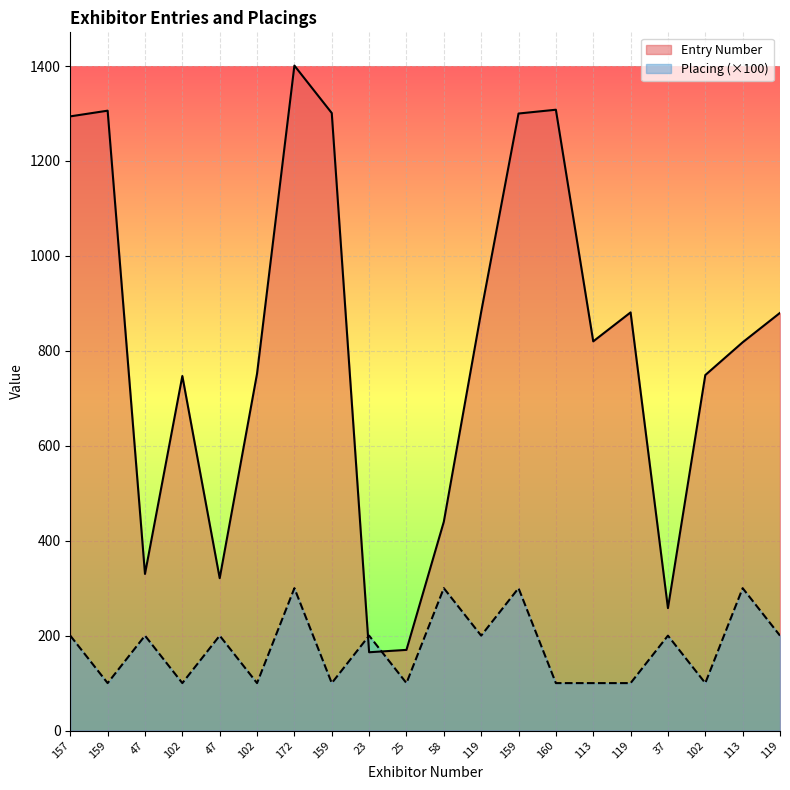

What is the label of the 20th point from the left?

119